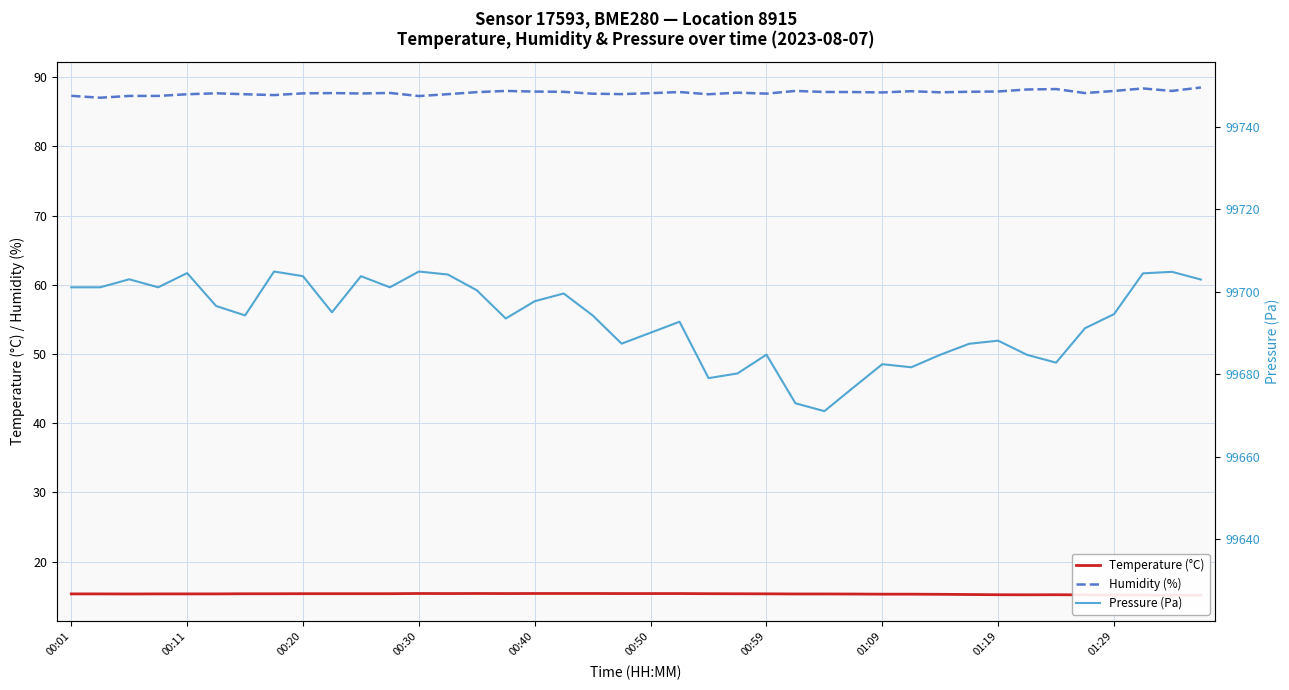

At how many categories does at least one series exceed 47320?

40